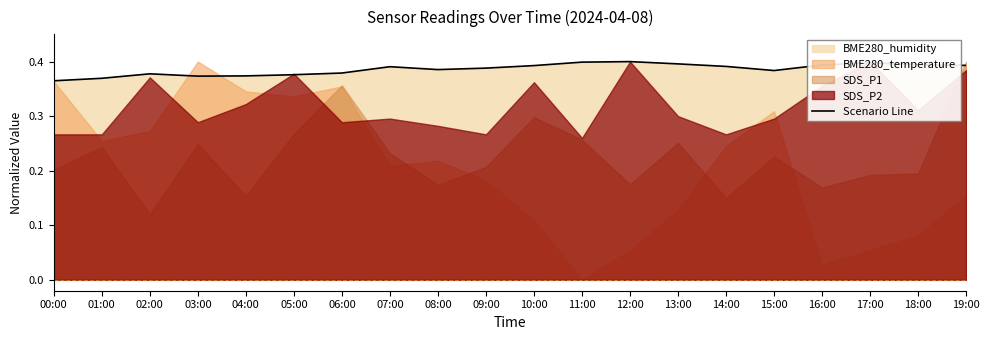

Is it true that the value at 07:00 is 0.5?

False